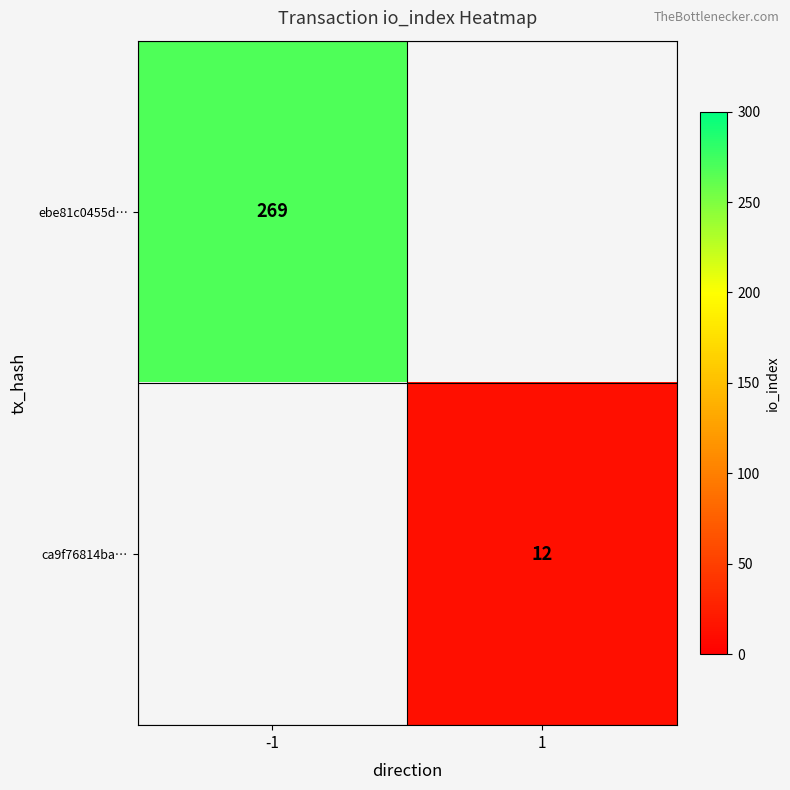

Is it true that ebe81c0455d… equals 68 at -1?

False